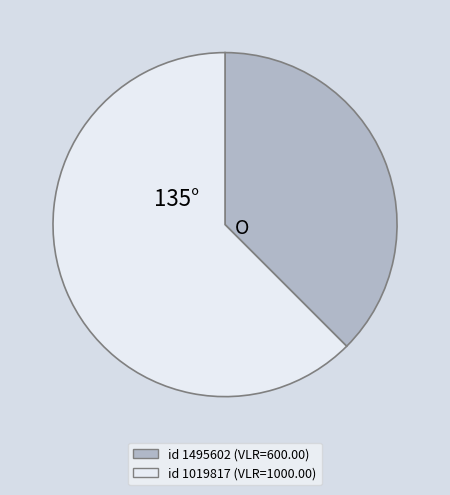

Is there any slice that represents more than half of the pie?

Yes